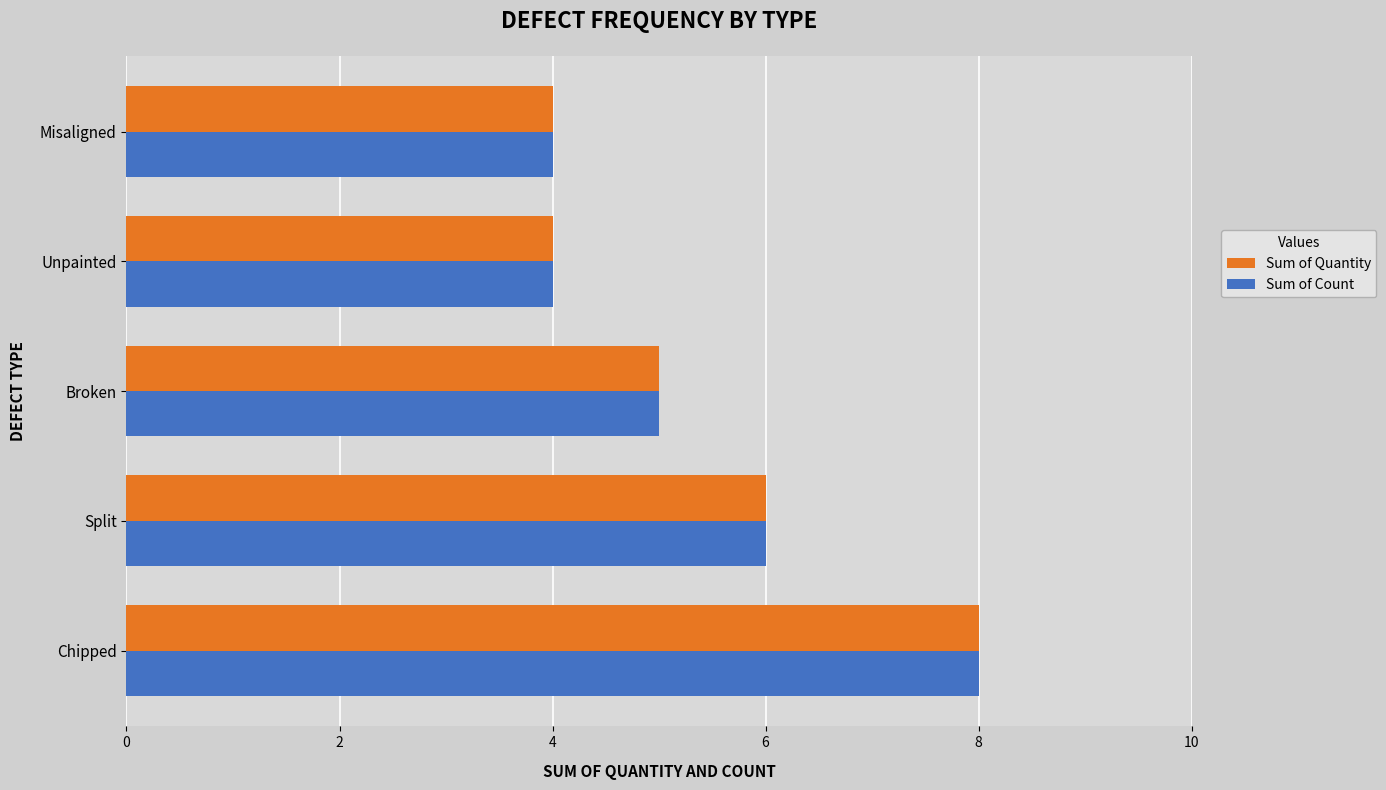

What is the sum of the Sum of Count values at Misaligned and Split?

10